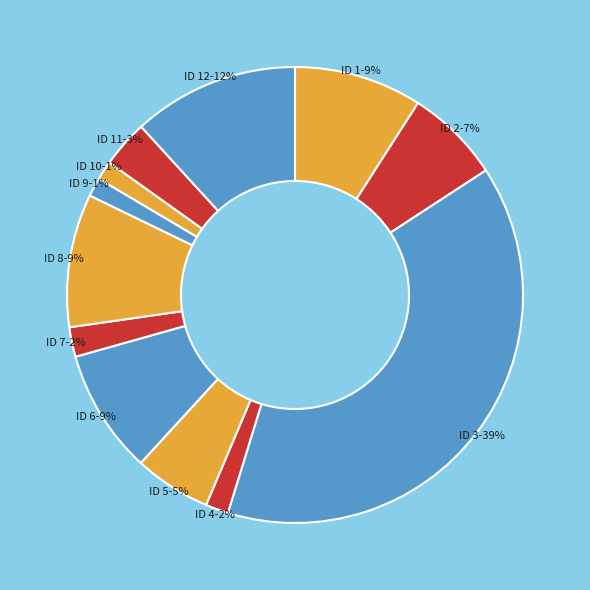

Which category has the smallest portion of the pie?

ID 9